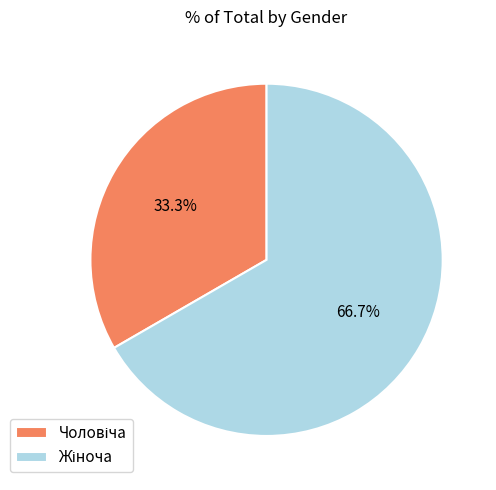

Is there a majority slice in this chart?

Yes